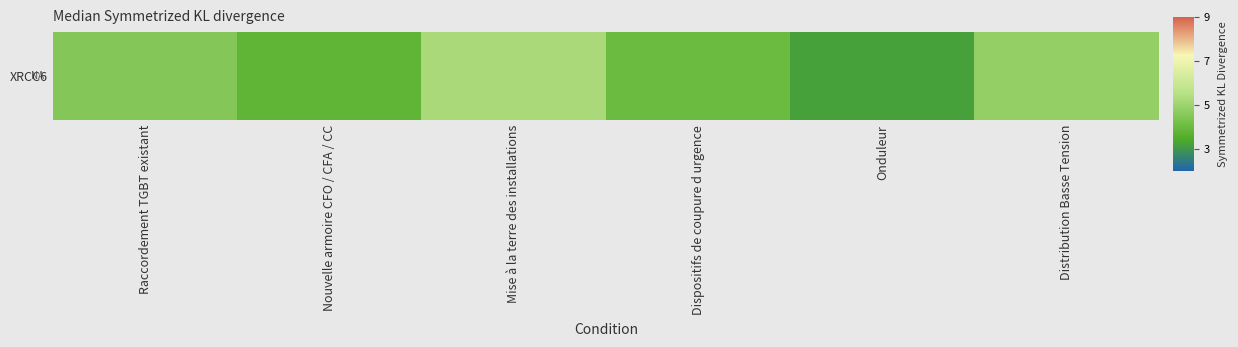

Reading left to right, extract all data points from this chart.

Raccordement TGBT existant=4.5	Nouvelle armoire CFO / CFA / CC=3.8	Mise à la terre des installations=5.2	Dispositifs de coupure d urgence=4.0	Onduleur=3.2	Distribution Basse Tension=4.8